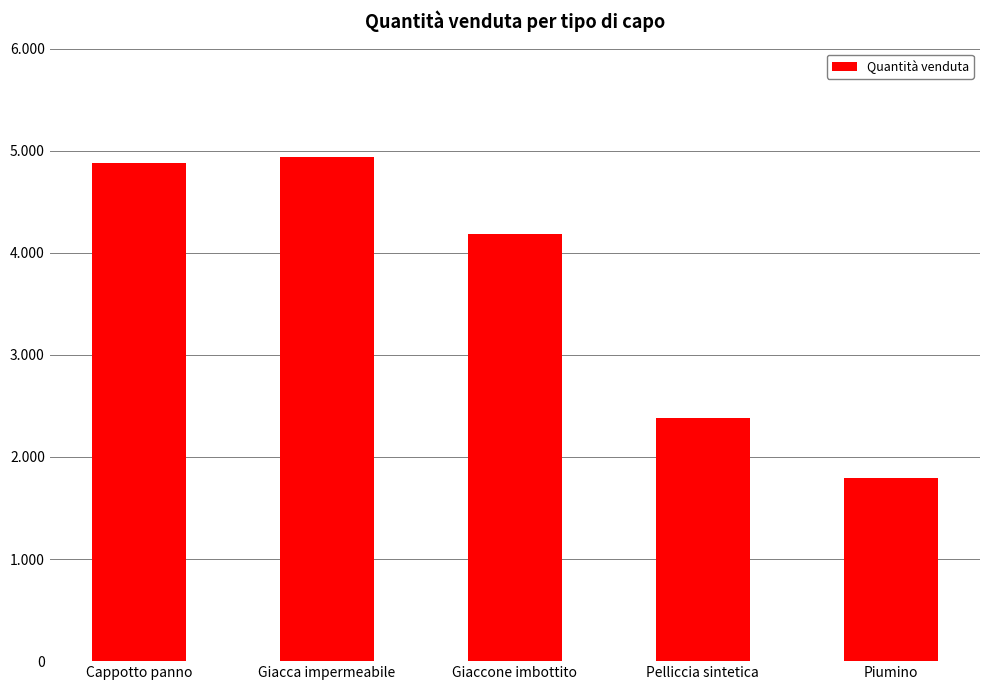

Rank the categories by value from highest to lowest.

Giacca impermeabile, Cappotto panno, Giaccone imbottito, Pelliccia sintetica, Piumino